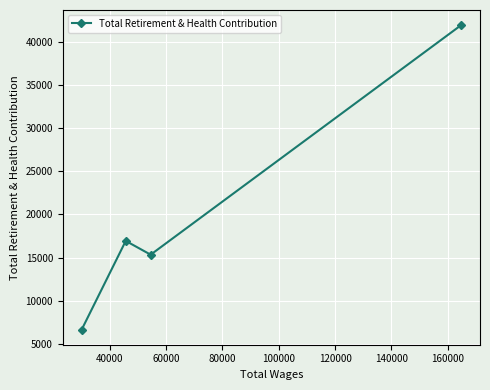

How many values are below 16928?

2